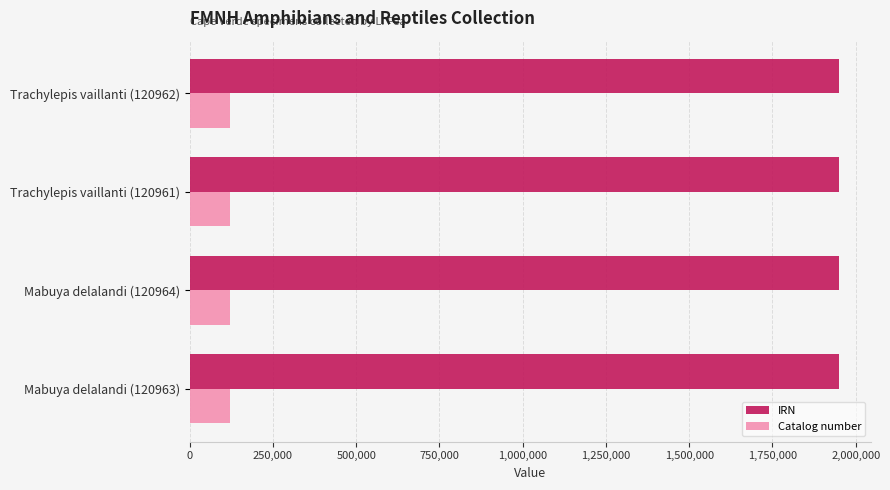

Is it true that Catalog number equals 120962 at Trachylepis vaillanti (120962)?

True